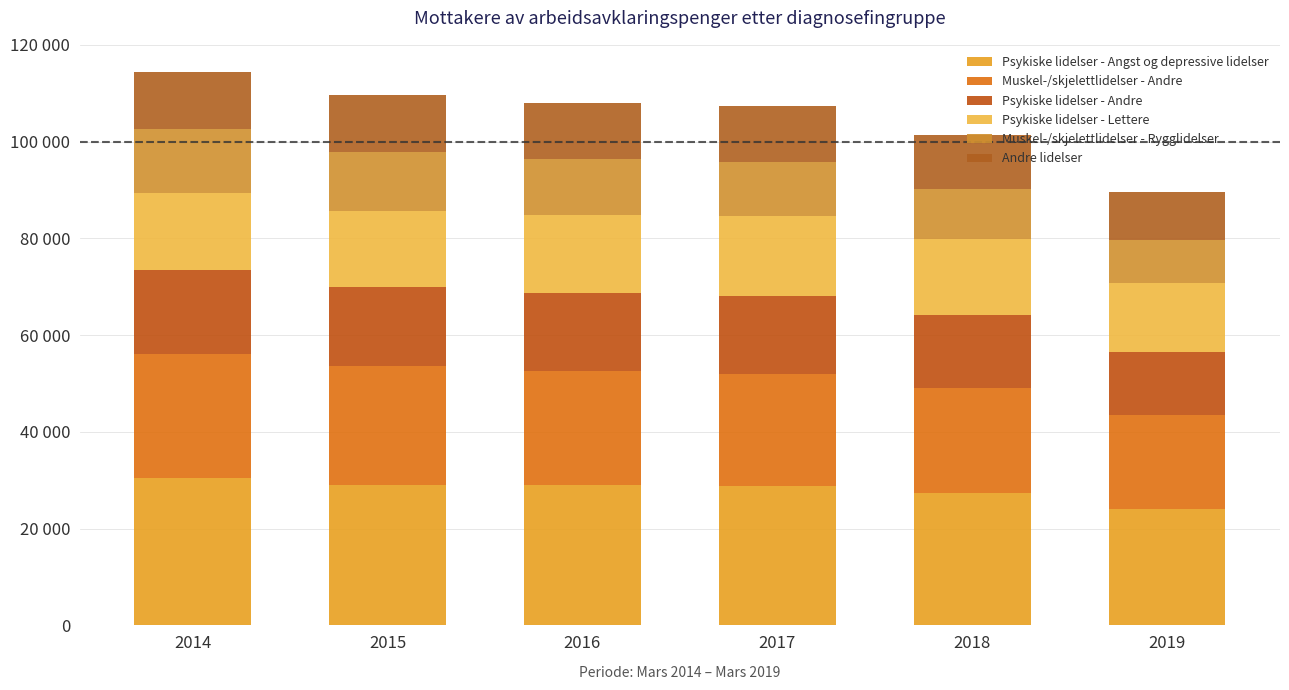

Are the bars horizontal?

No